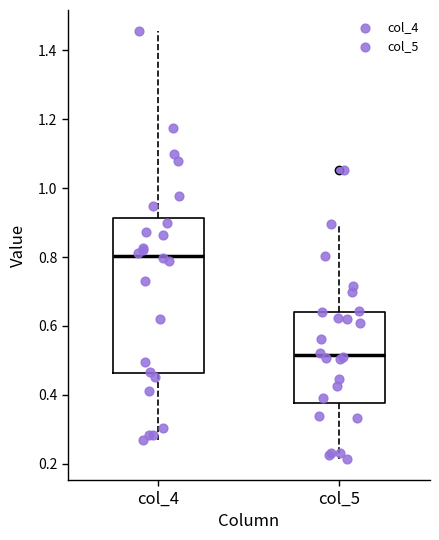

Reading left to right, transcribe this box plot: for each box, give where its median line is, the range the box spans, and where its two whiskers end, as read against the y-axis. The values are not printed on the chart, so give them approximately, as read against the axis.

col_4: median 0.80, box 0.46 to 0.92, whiskers 0.28 to 1.46
col_5: median 0.52, box 0.38 to 0.64, whiskers 0.22 to 0.90